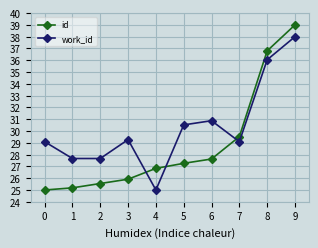

At which category is the sum across all series the highest?

9